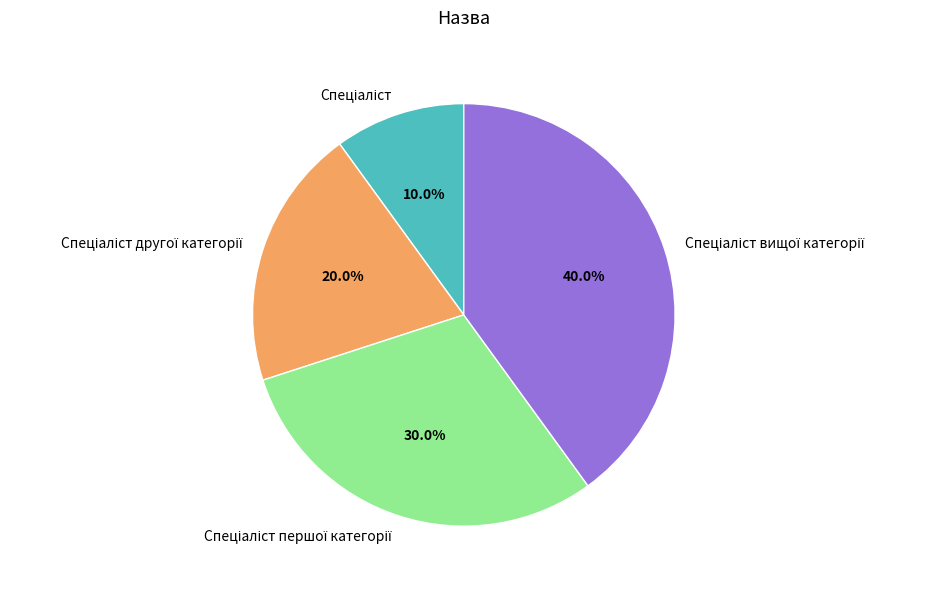

Is there any slice that represents more than half of the pie?

No